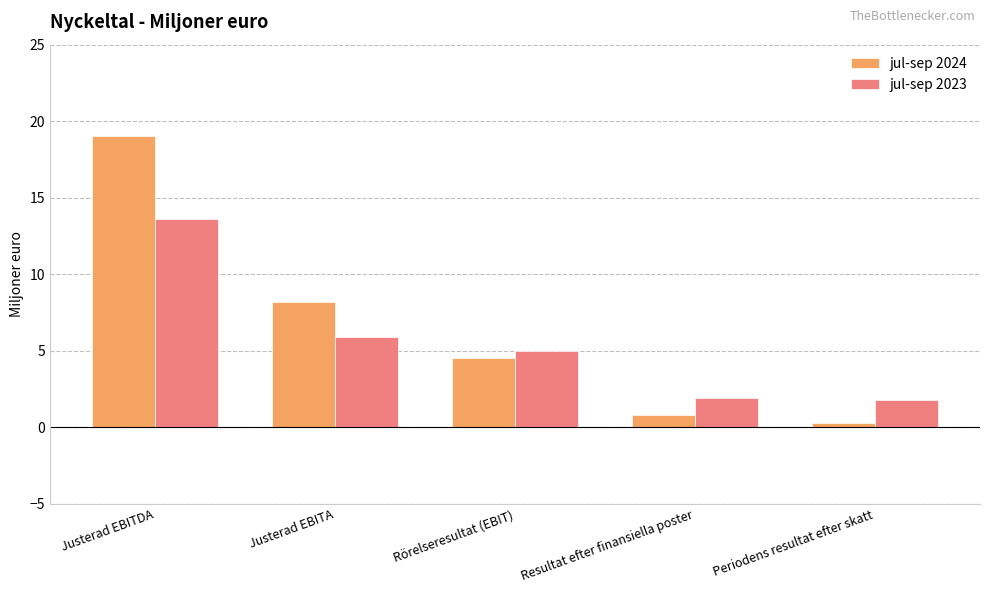

What is the difference between the jul-sep 2023 values at Periodens resultat efter skatt and Justerad EBITDA?

11.8